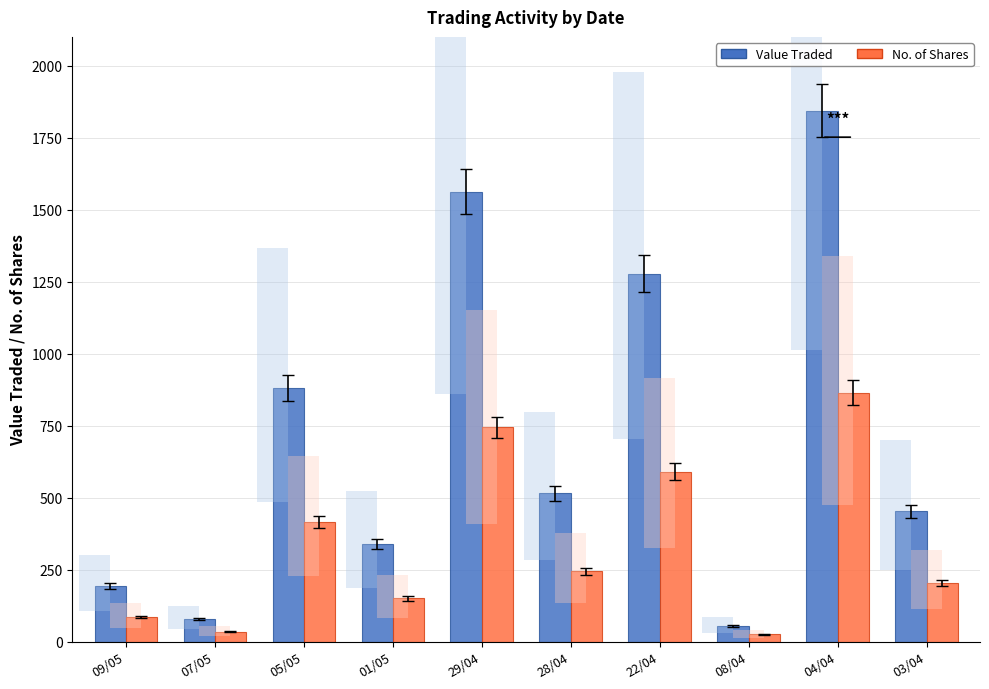

Does the chart contain any negative values?

No